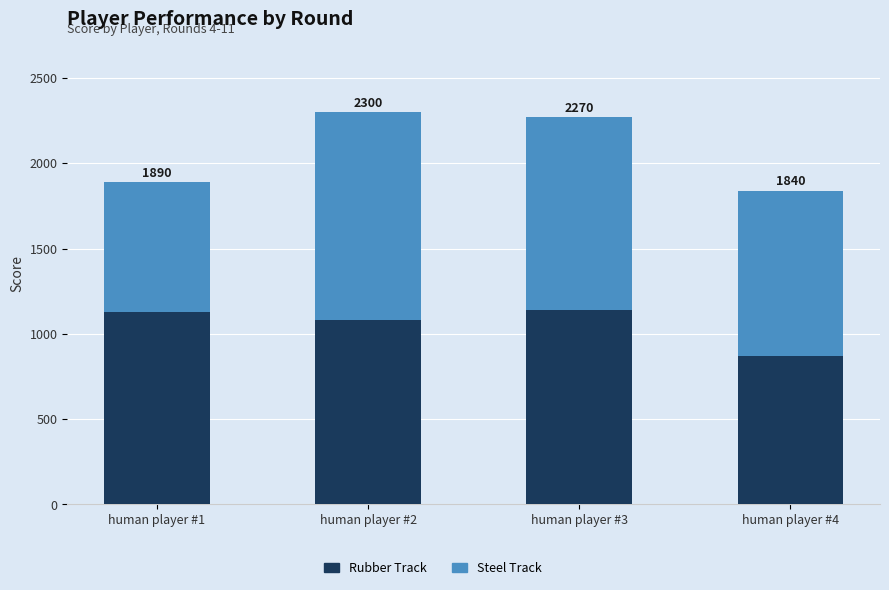

Does the chart contain any negative values?

No